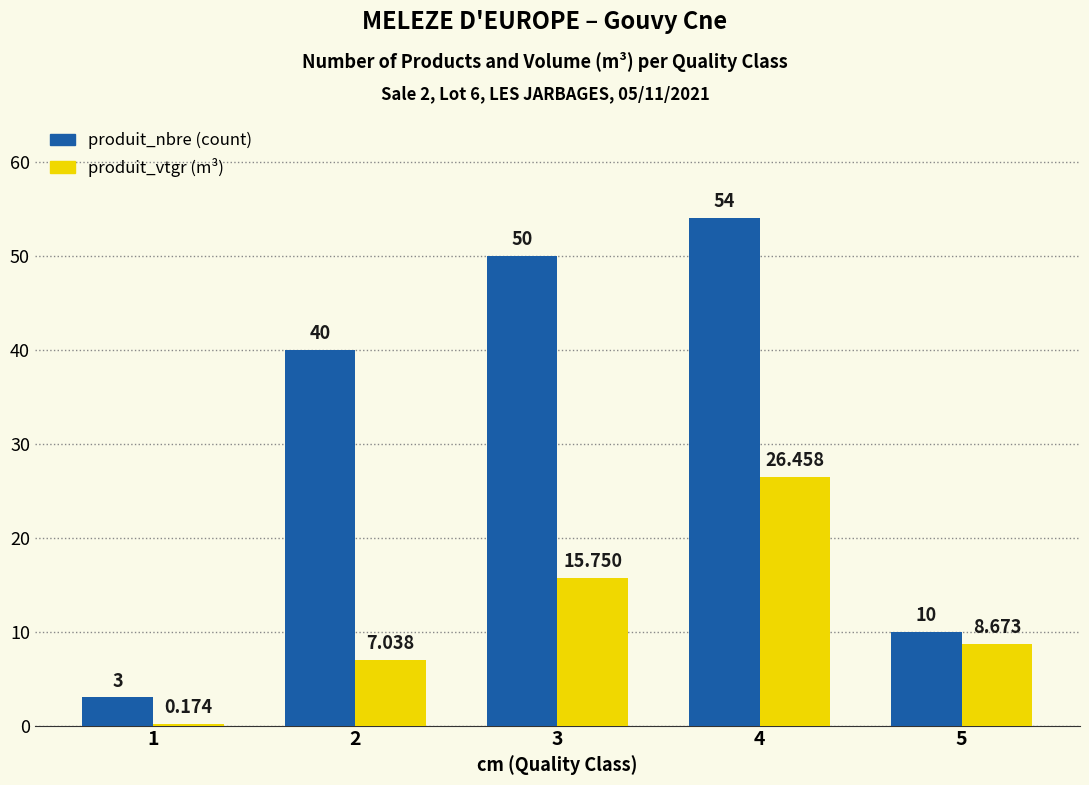

What is the maximum value shown in the chart?

54.0